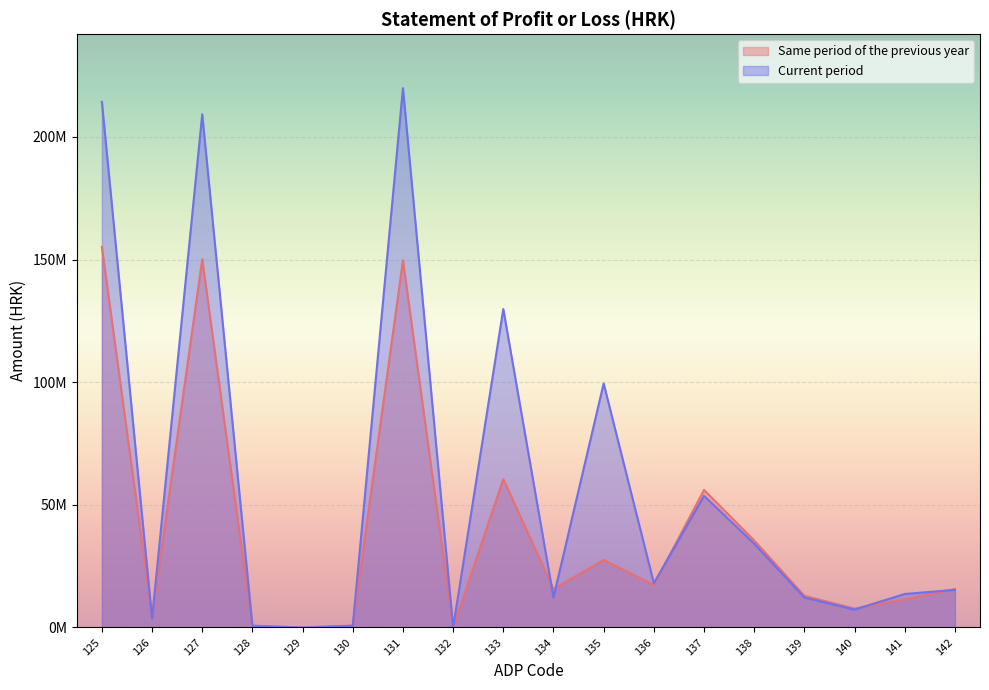

Which series has the largest total across all categories?

Current period